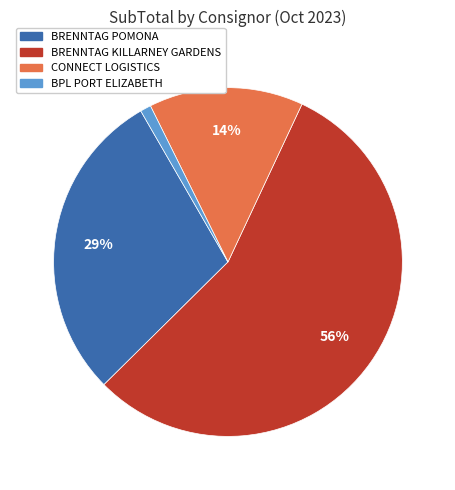

Do BPL PORT ELIZABETH and CONNECT LOGISTICS together represent more than half of the pie?

No